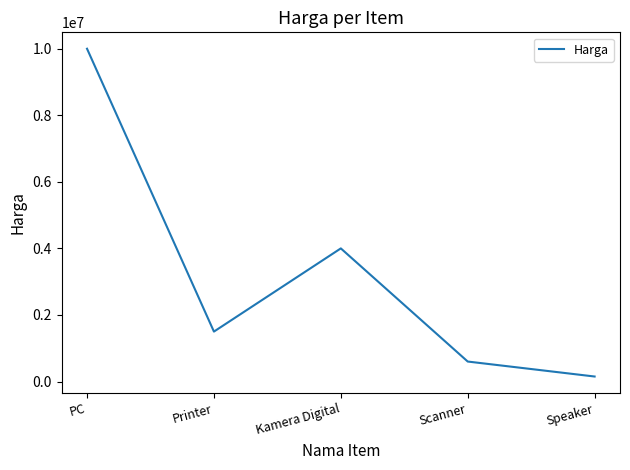

The chart shows a value of 4000000 at Kamera Digital. True or false?

True